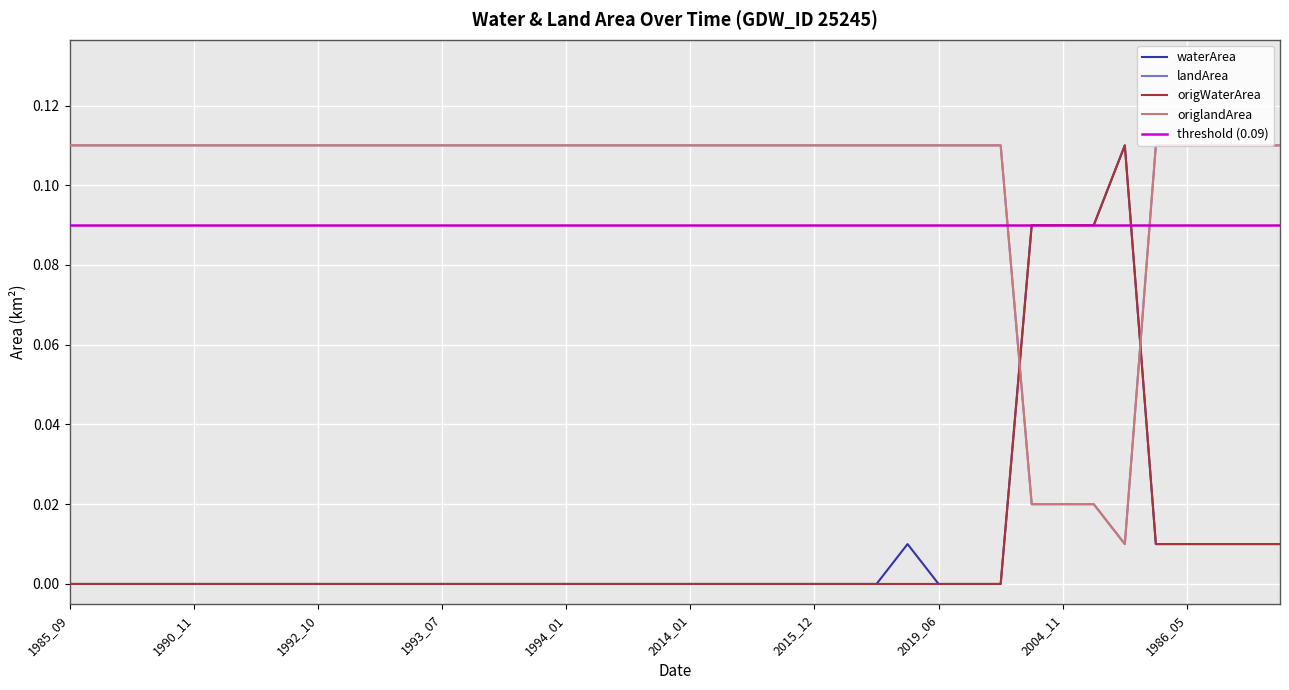

The origWaterArea series shows -0.1 at 1992_07. True or false?

False